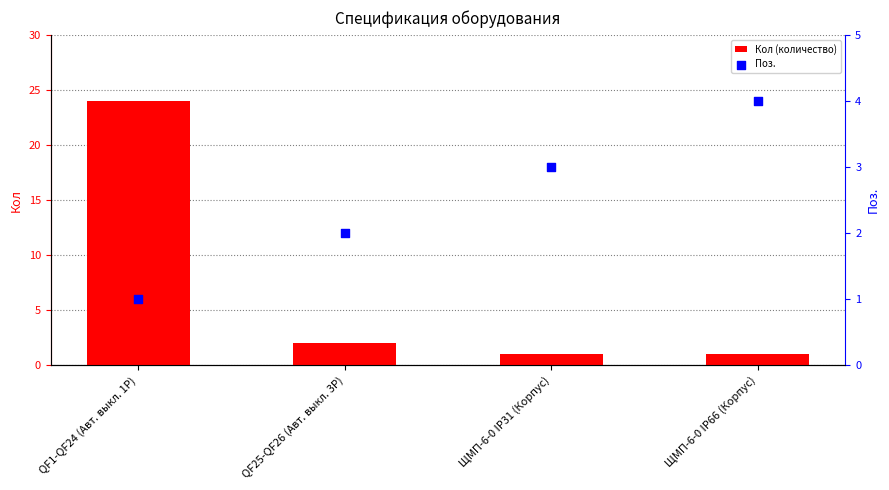

What is the total value across all series at QF1-QF24 (Авт. выкл. 1Р)?

25